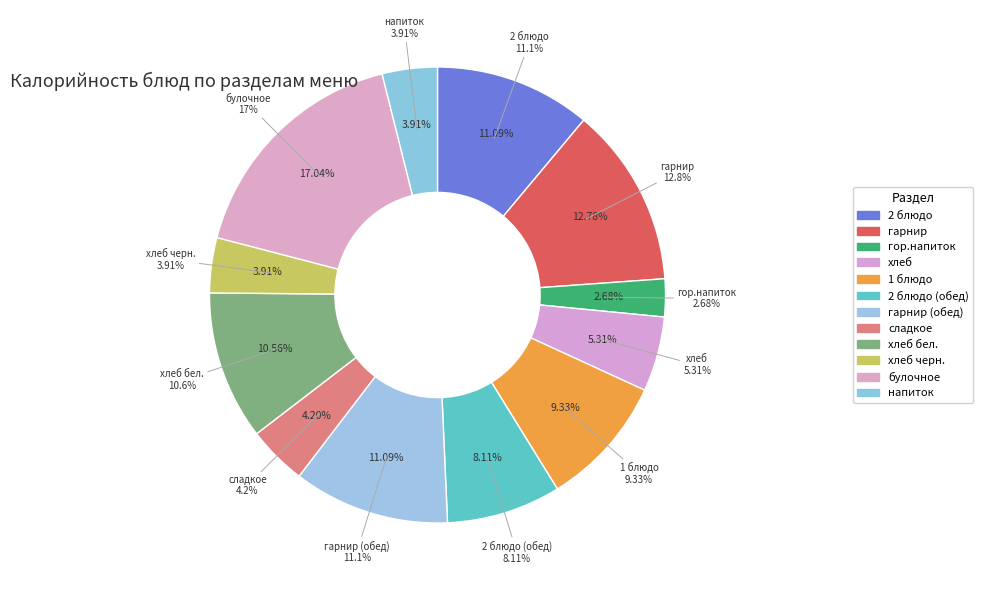

Count the number of slices in the pie.

12